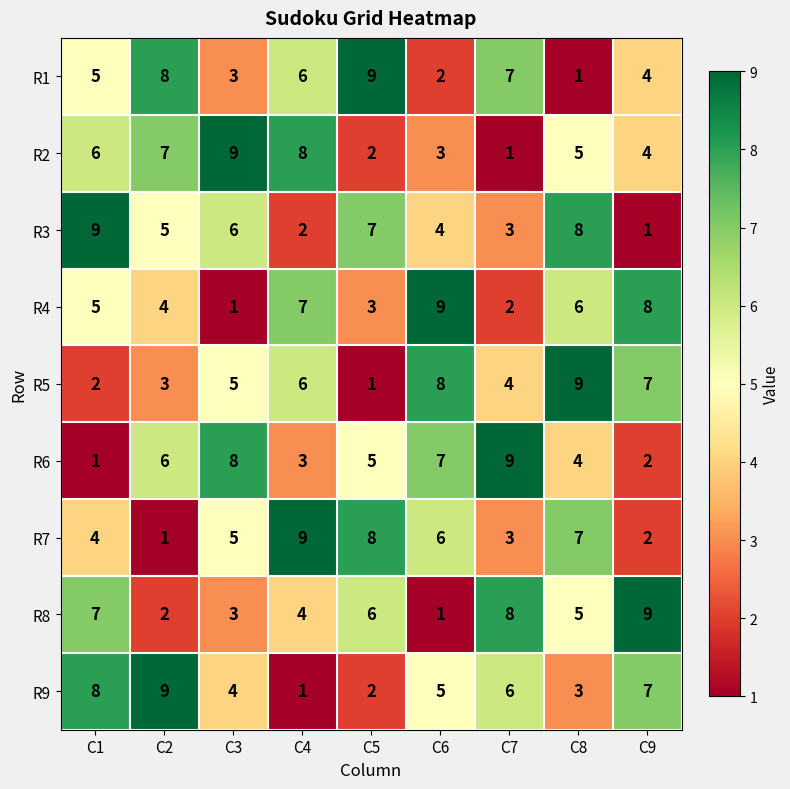

Which series changed the most between C3 and C8?

R4